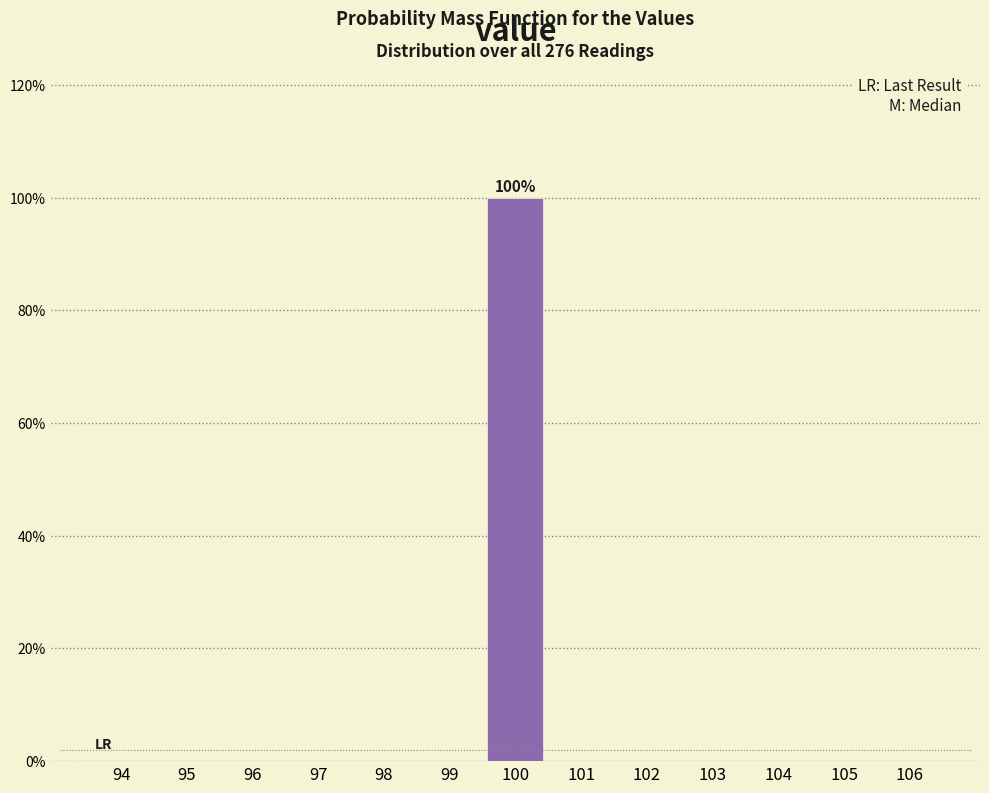

Reading right to left, extract all data points from this chart.

106=0	105=0	104=0	103=0	102=0	101=0	100=100	99=0	98=0	97=0	96=0	95=0	94=0